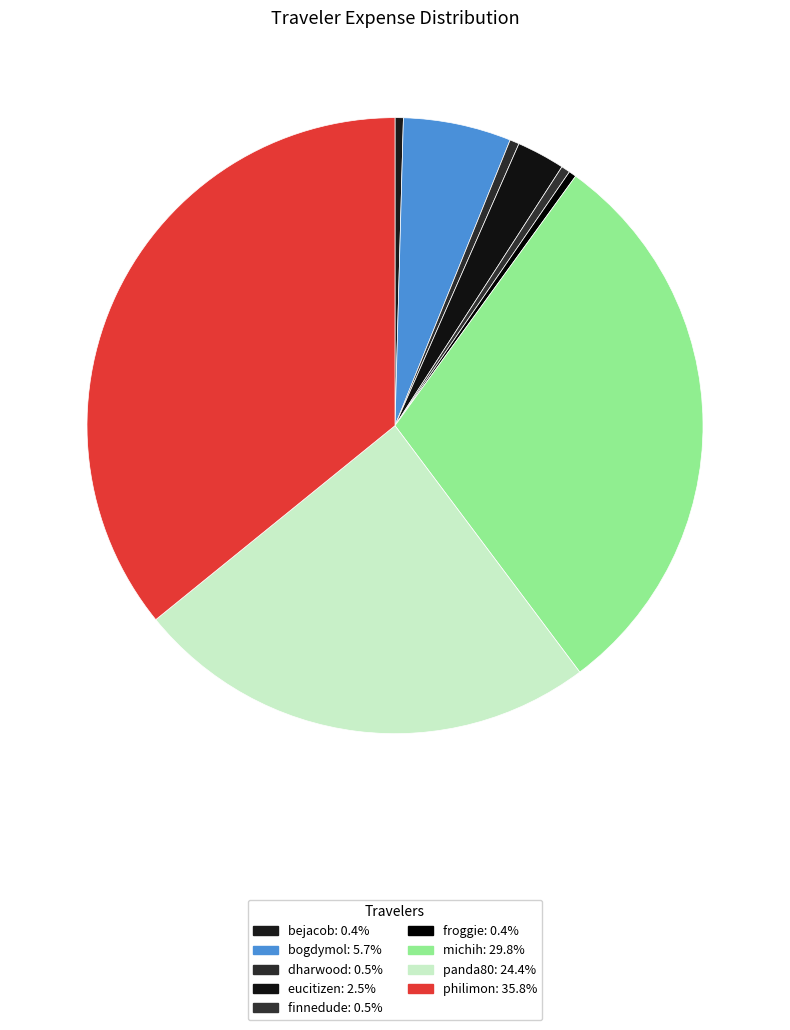

To the nearest percent, what is the average slice percentage?

11%